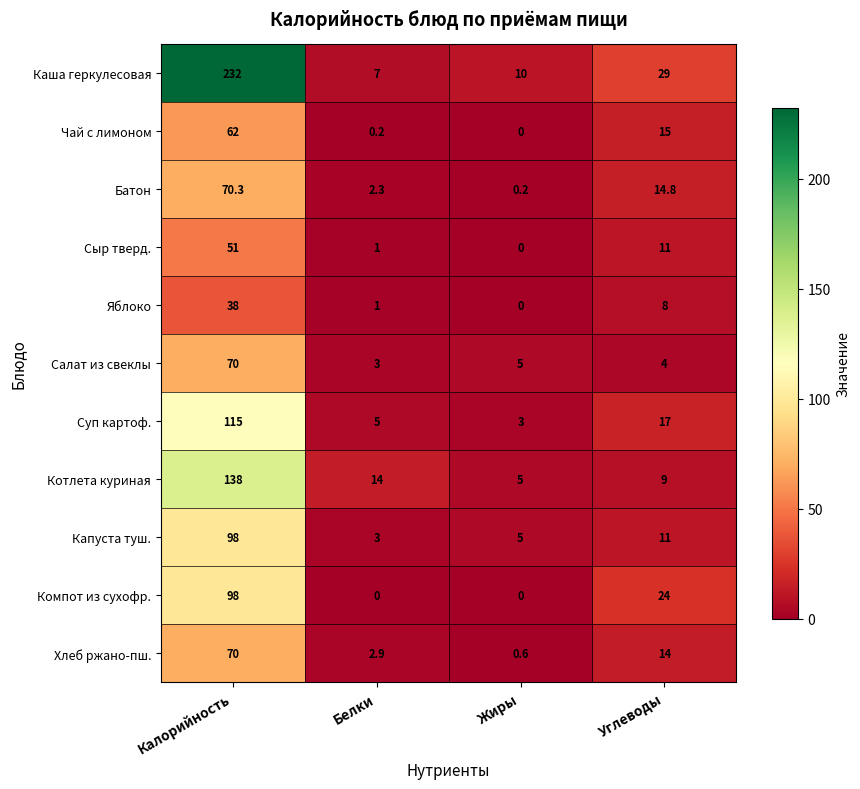

What is the average value of the Салат из свеклы series?

20.5